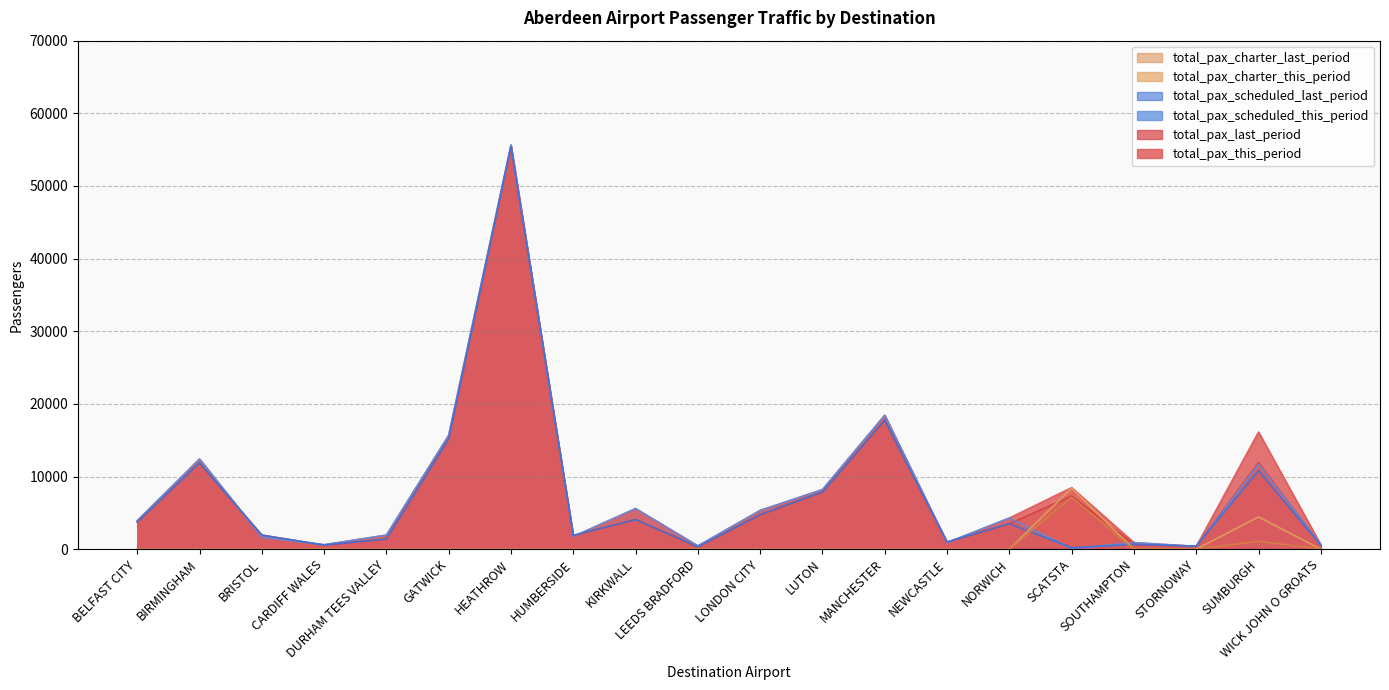

In total_pax_scheduled_this_period, how many points are lower than both neighbors (excluding endpoints)?

6